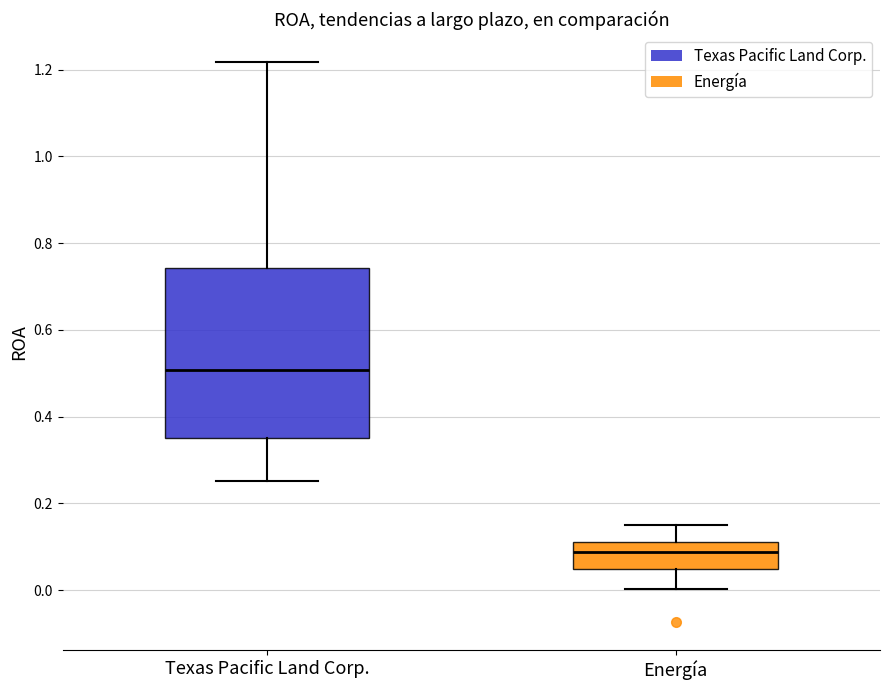

Reading left to right, read every box against the y-axis: the position of its median line, the range the box covers, and the ends of its whiskers. The values are not printed on the chart, so give them approximately, as read against the axis.

Texas Pacific Land Corp.: median 0.50, box 0.36 to 0.74, whiskers 0.26 to 1.22
Energía: median 0.08, box 0.04 to 0.12, whiskers 0.00 to 0.16